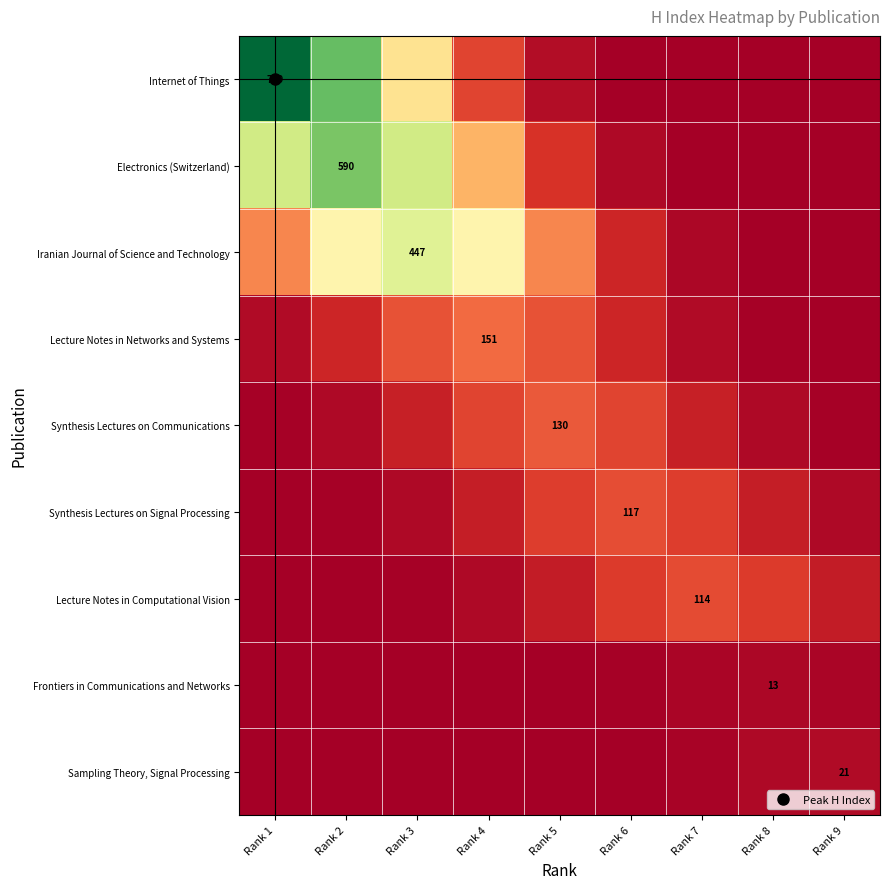

Rank the series by their maximum value, from highest to lowest.

Internet of Things, Electronics (Switzerland), Iranian Journal of Science and Technology, Lecture Notes in Networks and Systems, Synthesis Lectures on Communications, Synthesis Lectures on Signal Processing, Lecture Notes in Computational Vision, Sampling Theory, Signal Processing, Frontiers in Communications and Networks